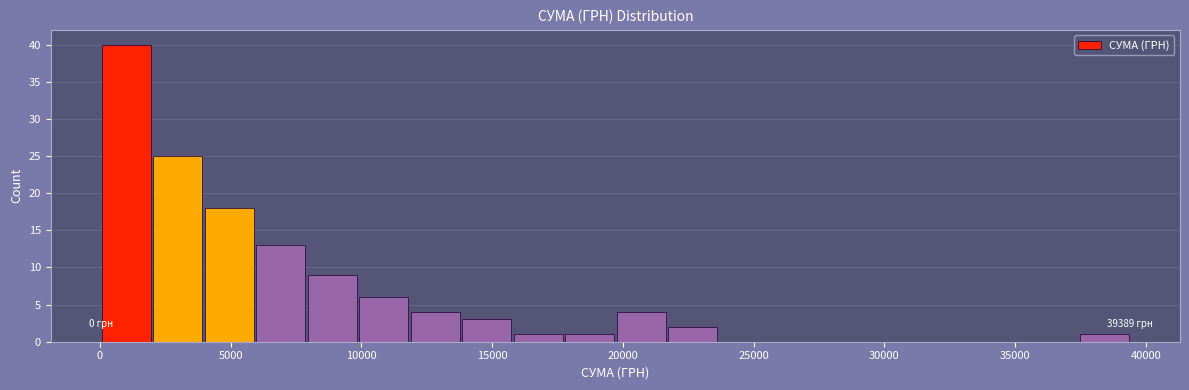

Read against the x-axis, roughly where is the centre of the tallest bar?

1000